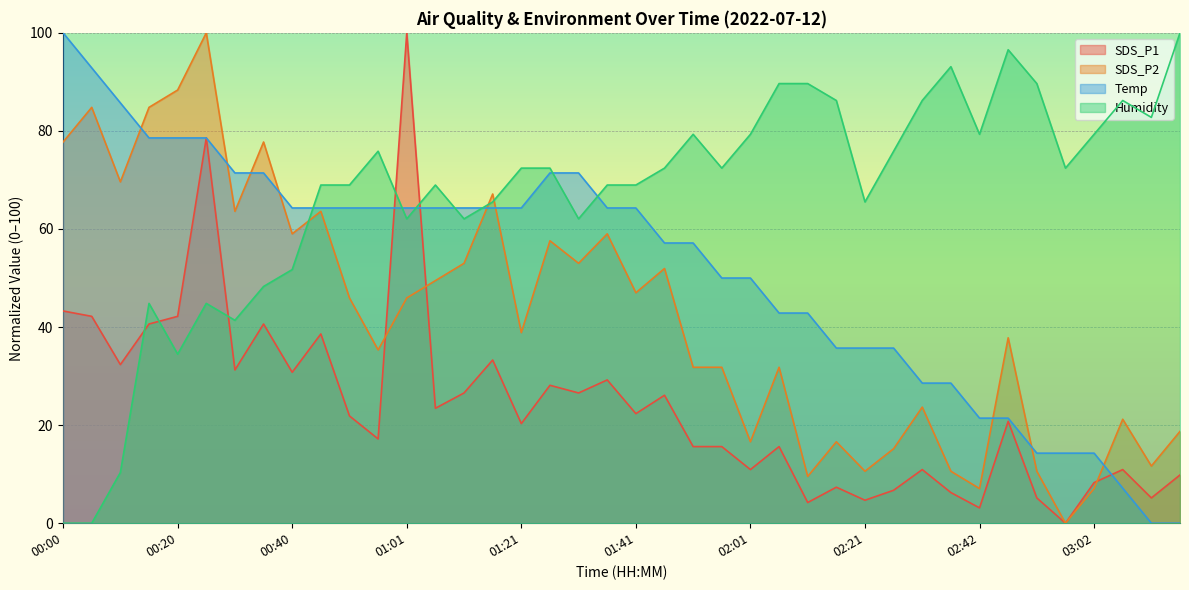

What is the approximate value of Temp at 03:02?

14.3